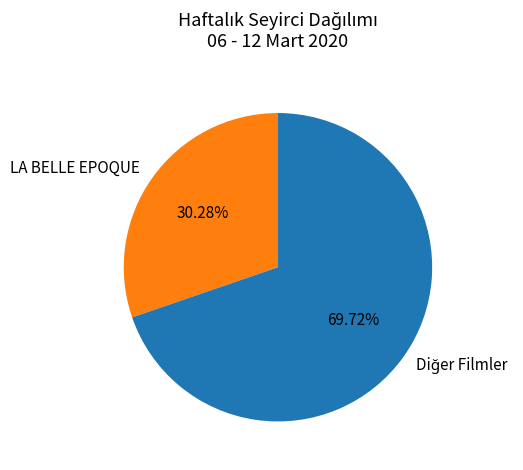

Does any single category account for the majority?

Yes